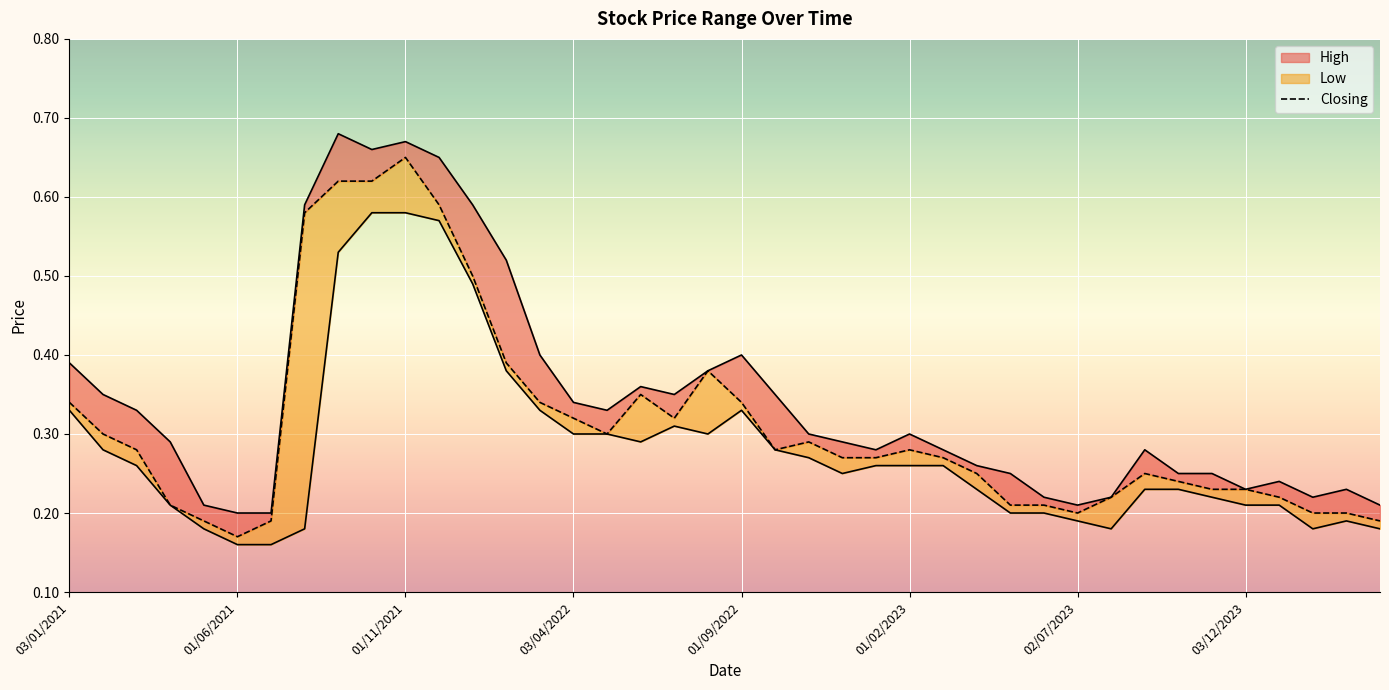

What value does the data have at 36?

0.2